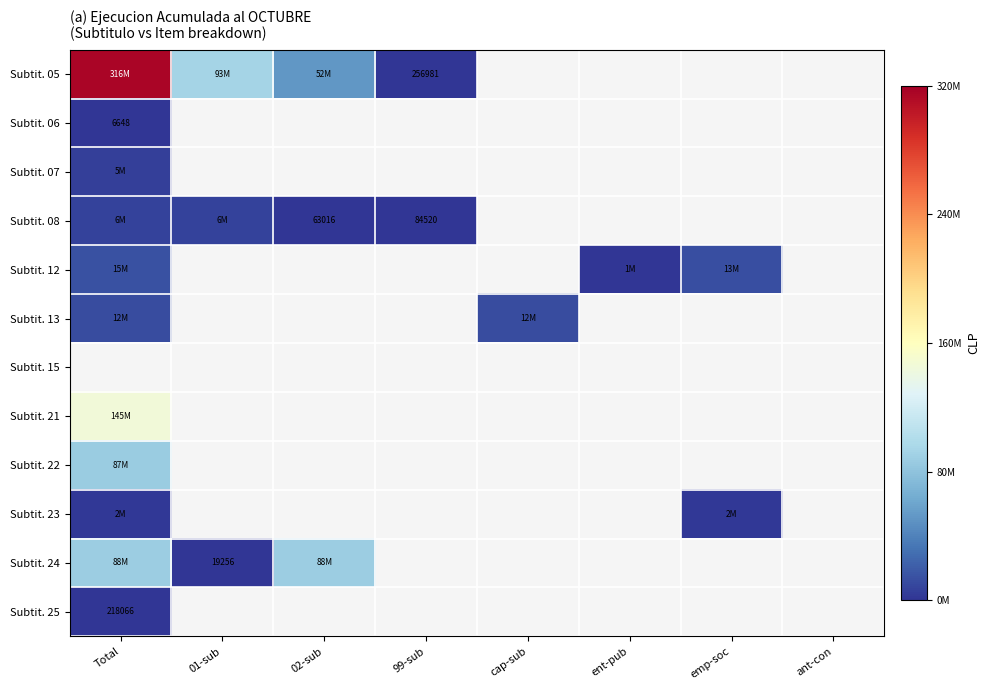

Count the number of categories in the chart.

8